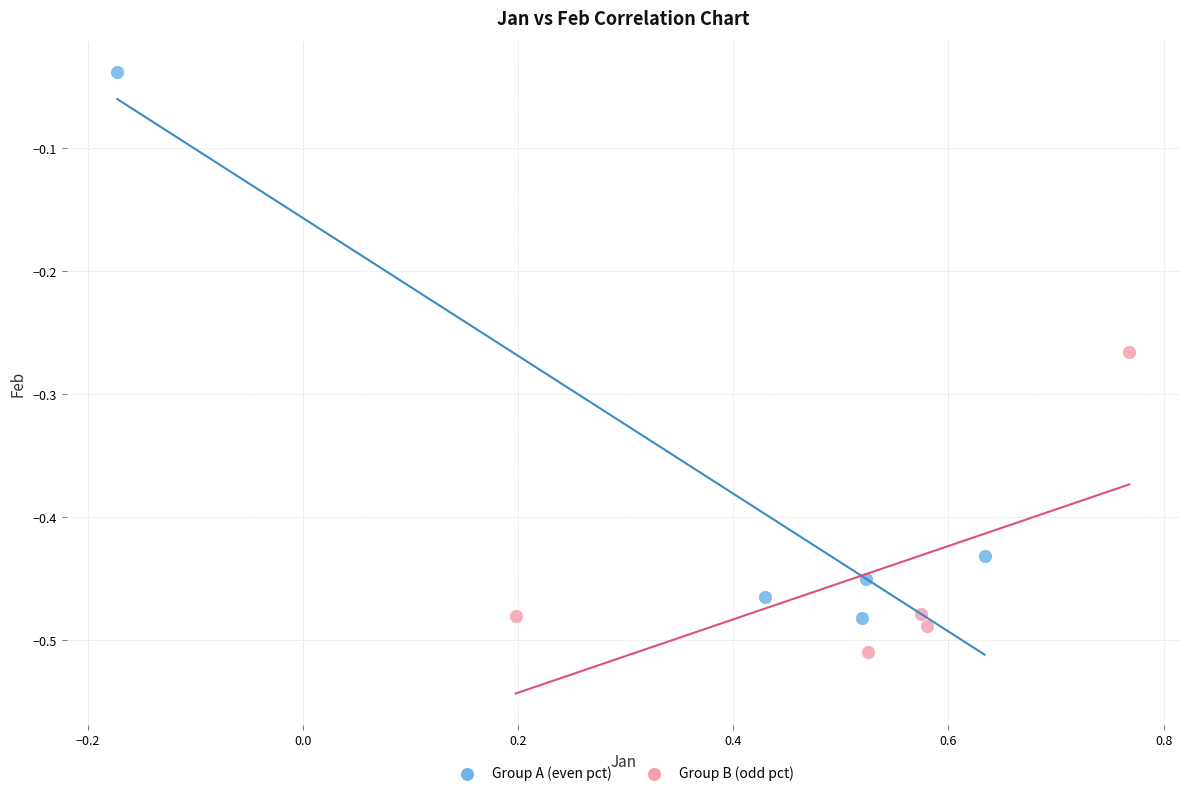

Which series contains the lowest Y value?

Group B (odd pct)